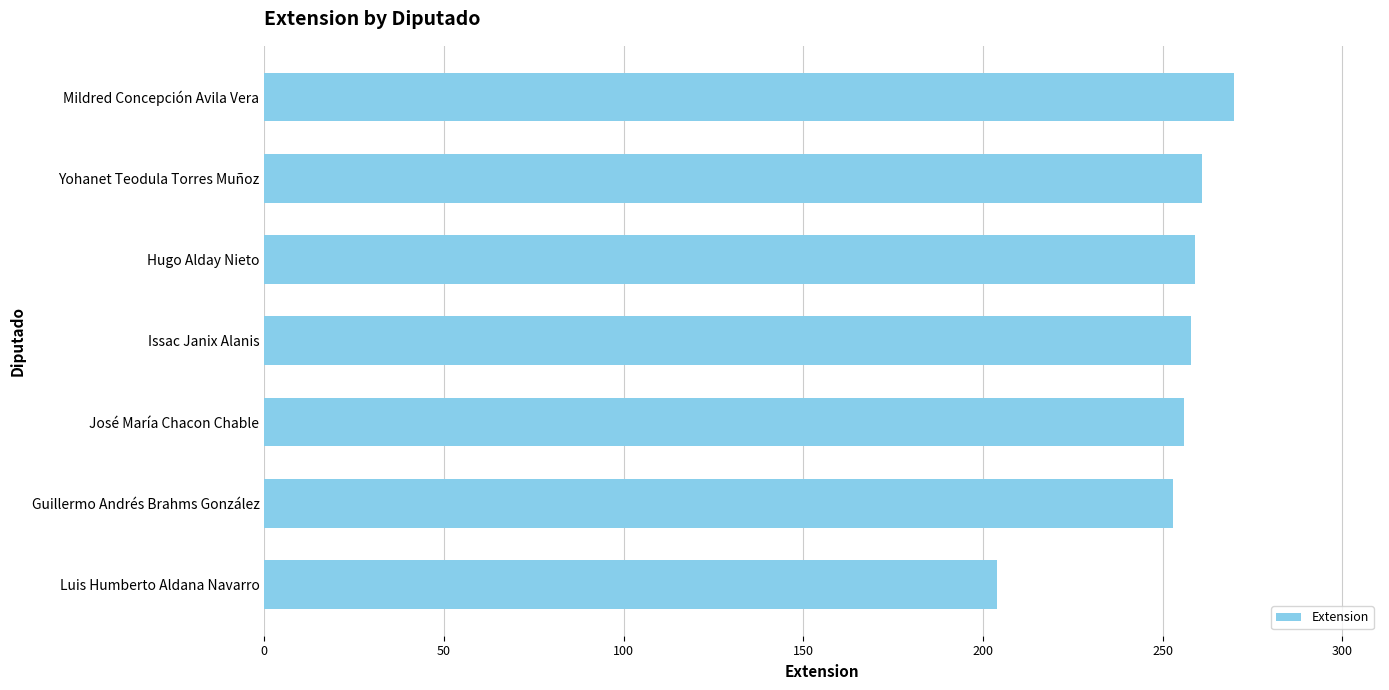

What is the change in value from Guillermo Andrés Brahms González to Yohanet Teodula Torres Muñoz?

+8